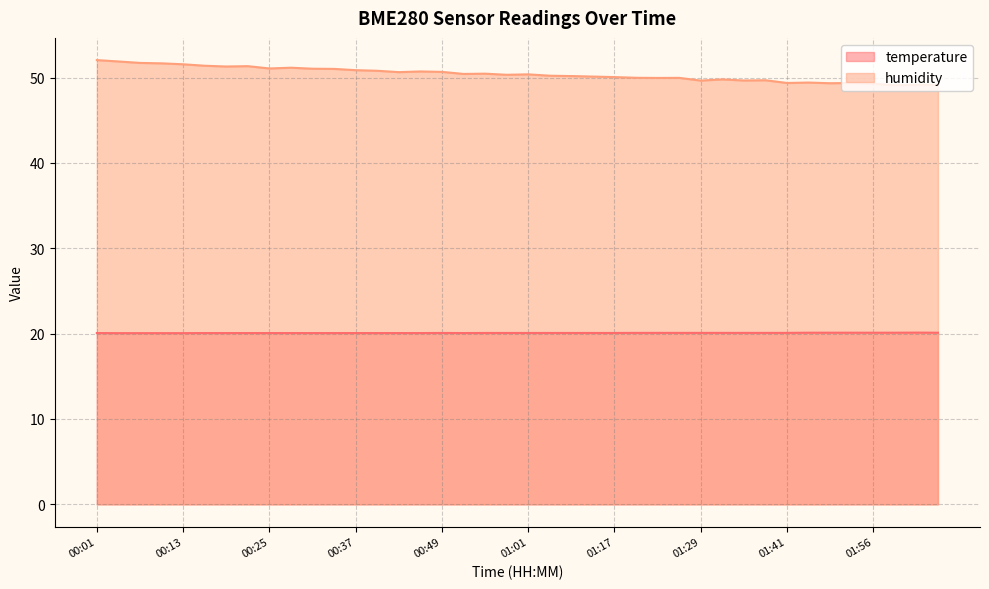

What are all the series names shown in the legend?

temperature, humidity